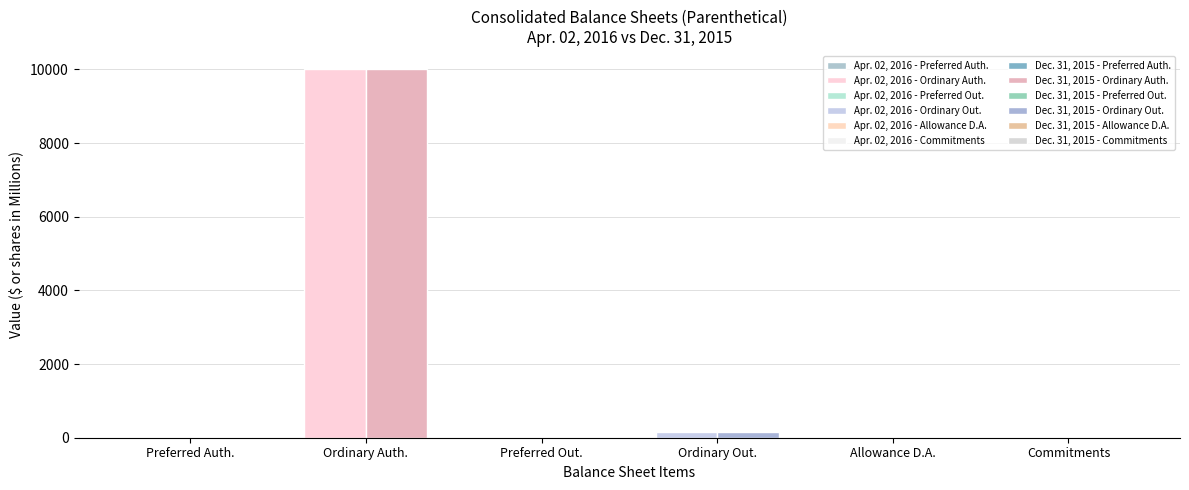

What is the spread (max minus min) of values at Allowance for Doubtful Accounts?

0.4